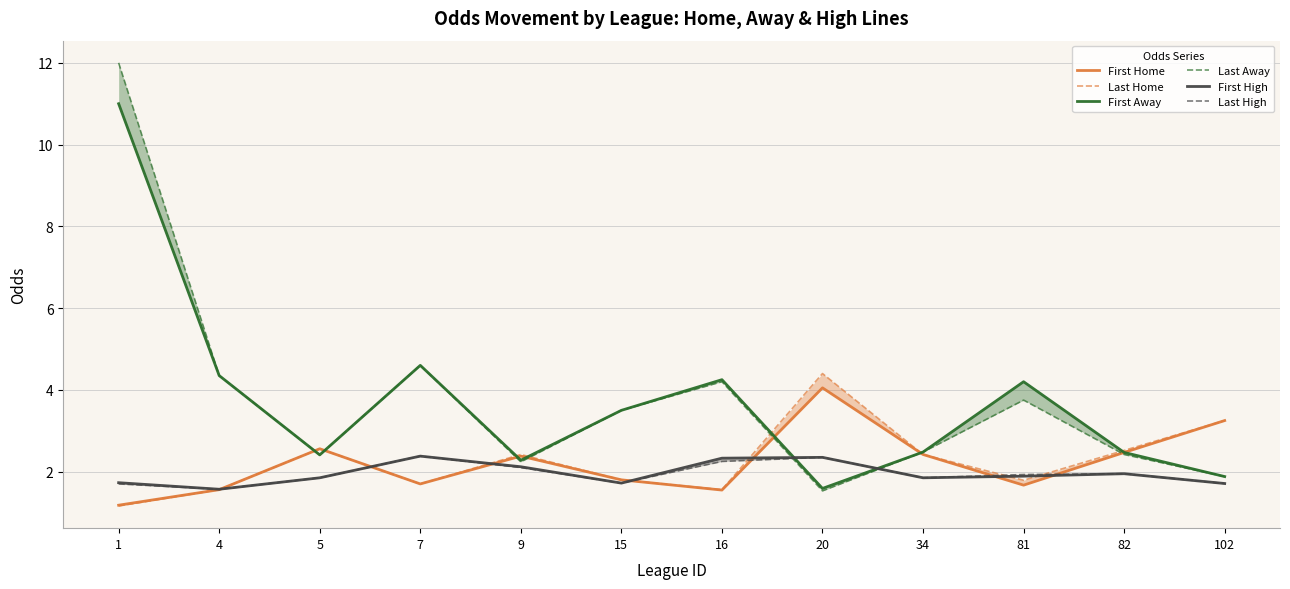

What is the maximum value for Last High?

2.4